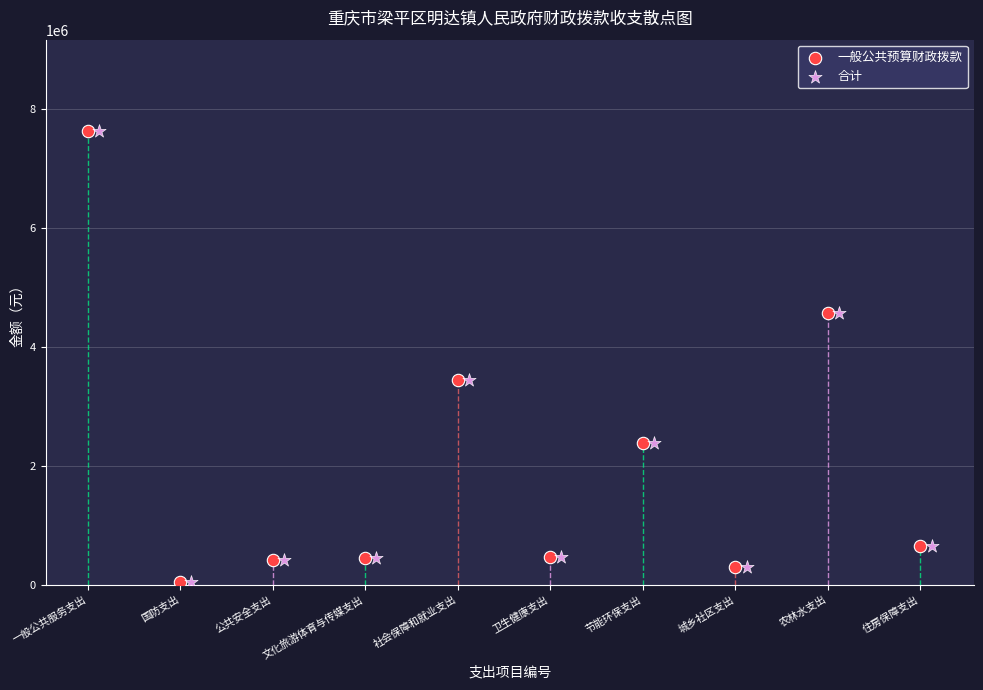

What are all the series names shown in the legend?

一般公共预算财政拨款, 合计